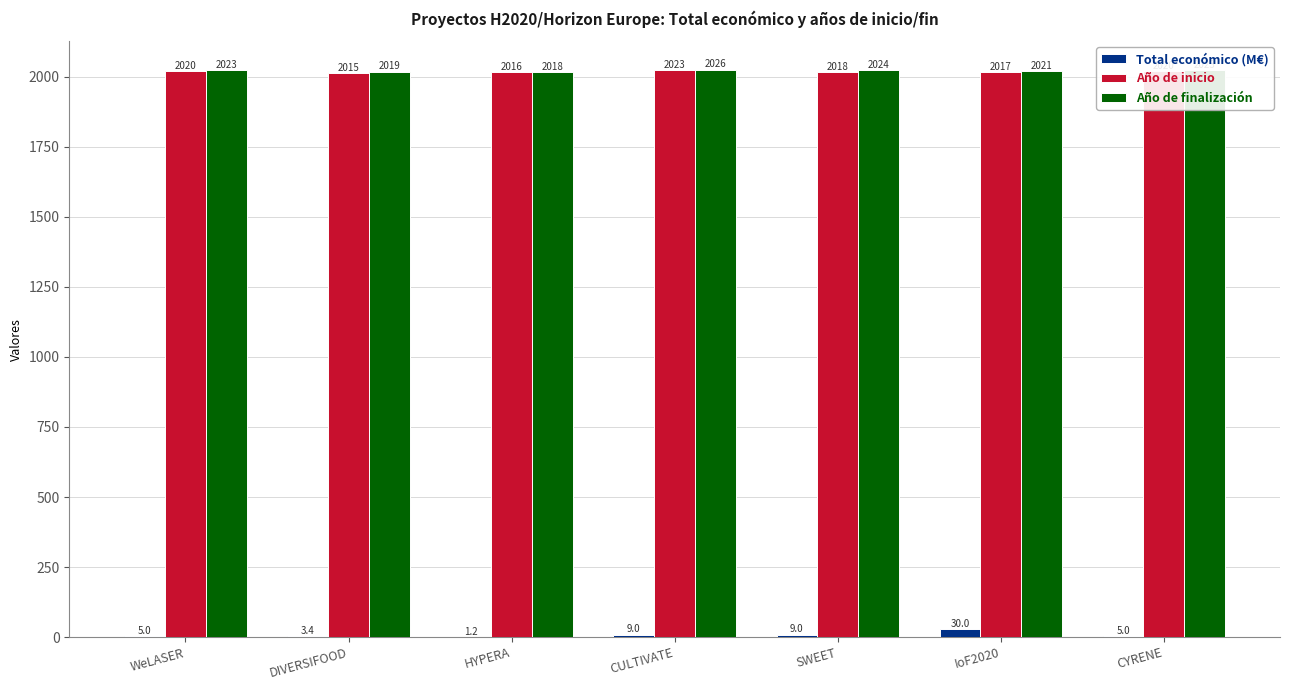

Reading left to right, extract all data points from this chart.

Total económico (M€): 5.0	3.4	1.2	9.0	9.0	30.0	5.0
Año de inicio: 2020.0	2015.0	2016.0	2023.0	2018.0	2017.0	2020.0
Año de finalización: 2023.0	2019.0	2018.0	2026.0	2024.0	2021.0	2023.0